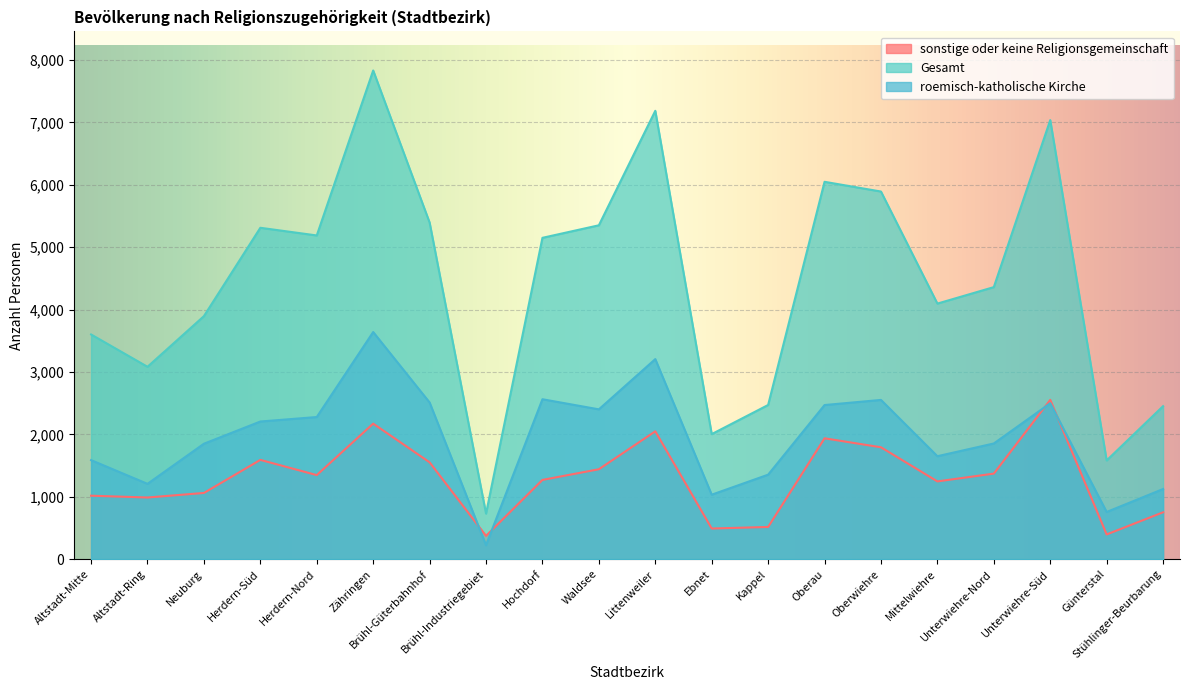

Between Herdern-Süd and Oberau, which series saw the biggest shift?

Gesamt